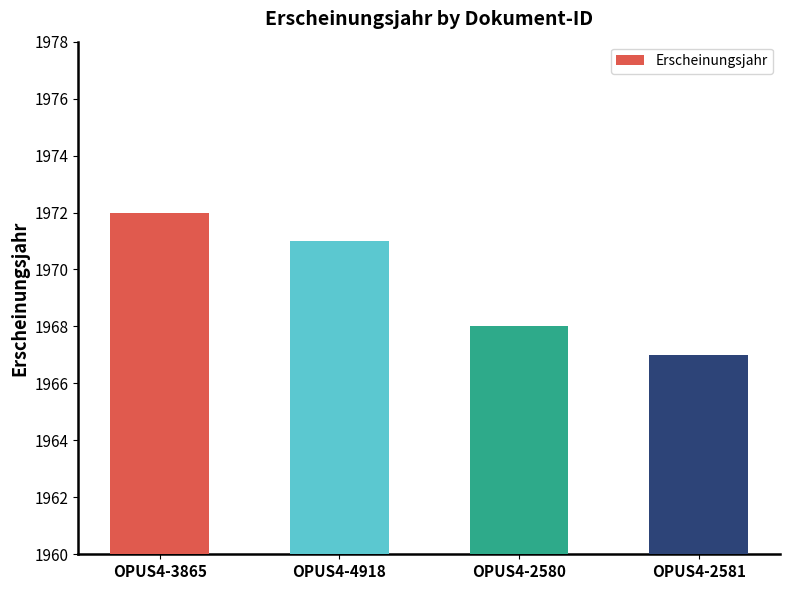

Rank the categories by value from lowest to highest.

OPUS4-2581, OPUS4-2580, OPUS4-4918, OPUS4-3865